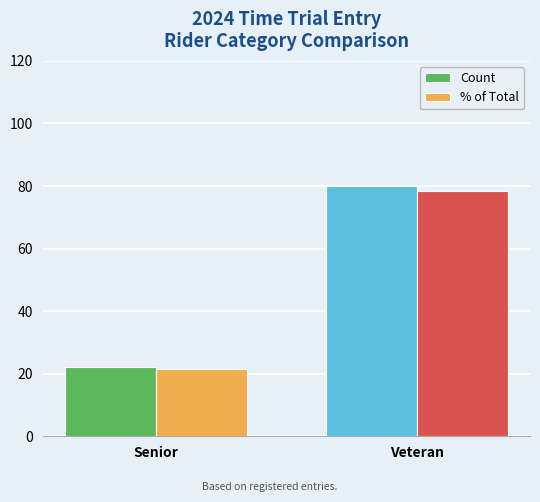

Is the value of Count at Senior greater than the value of % of Total at Veteran?

No